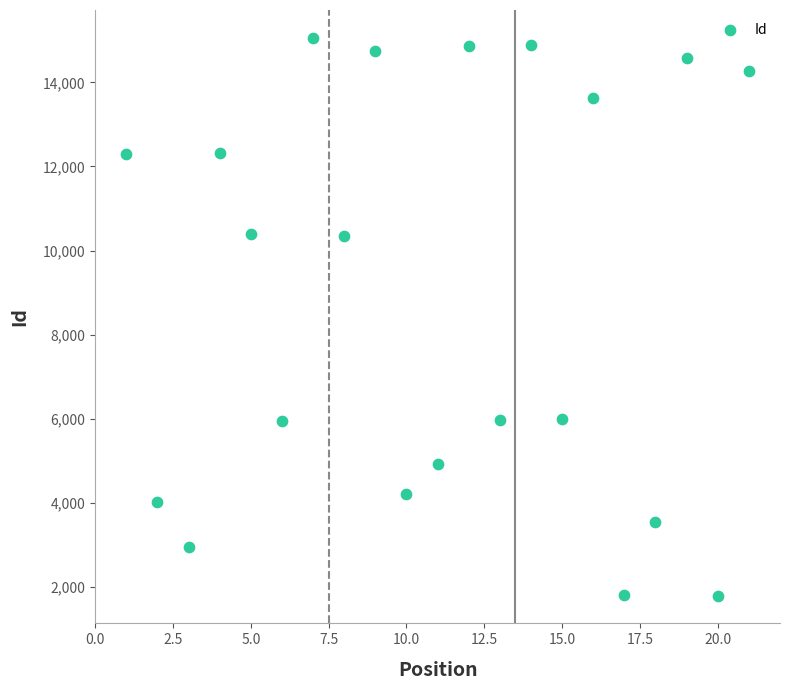

What is the range of Y values (max minus min)?

13256